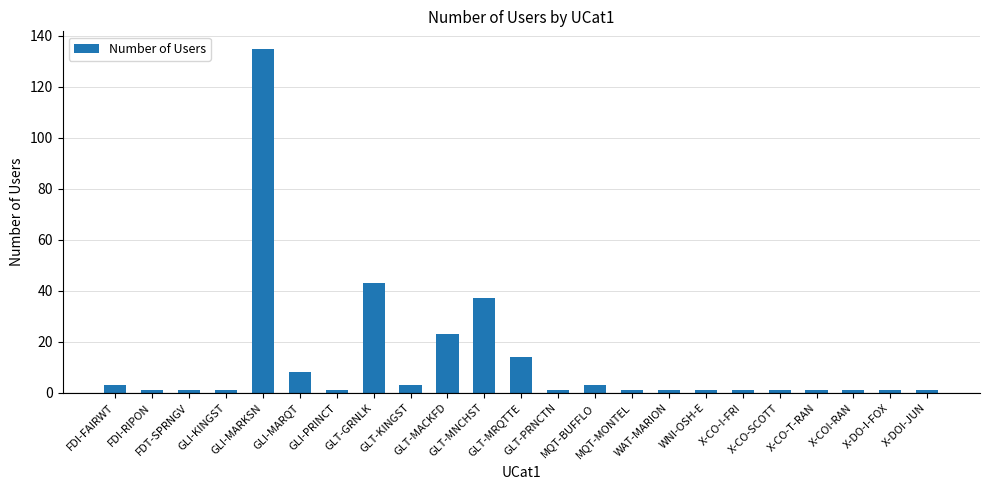

What is the difference between the second highest and minimum values?

42